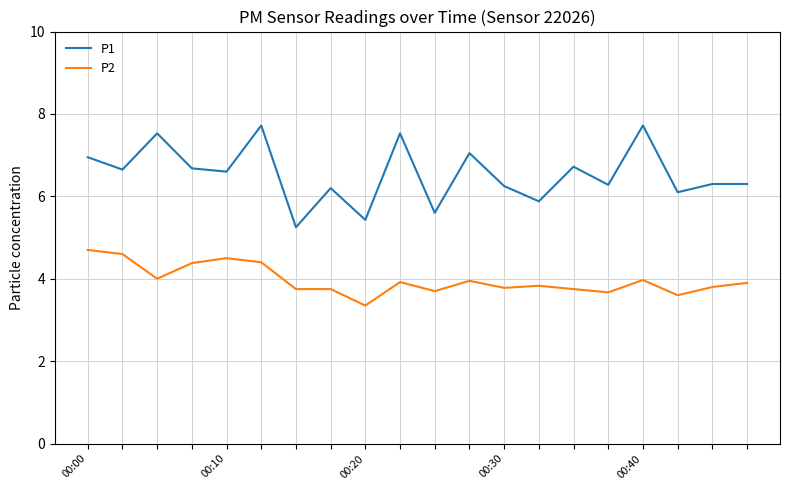

What is the difference between the maximum and minimum values in the P1 series?

2.5